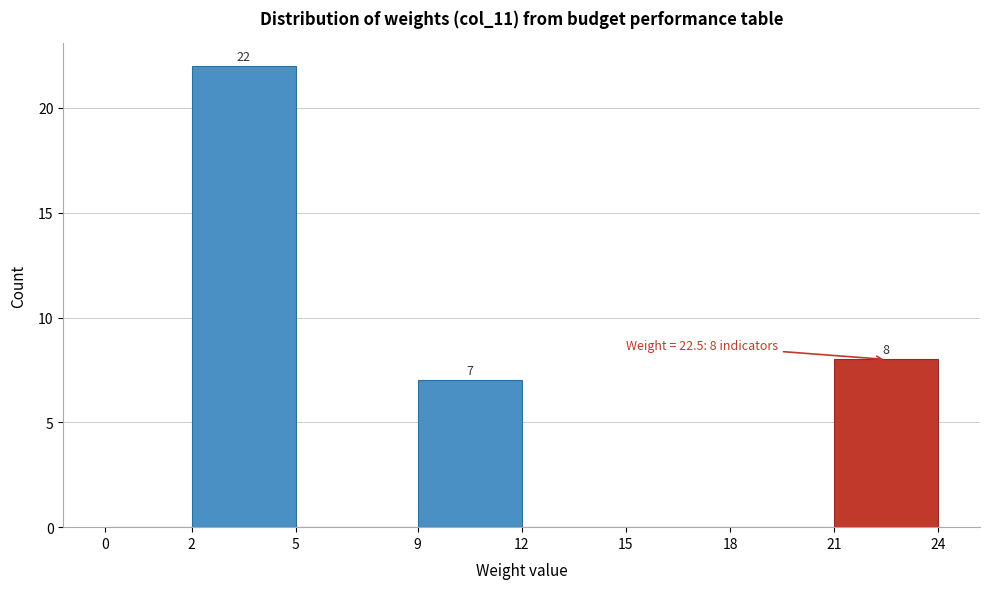

Reading right to left, transcribe all the data shown in this chart.

21=8	18=0	15=0	12=0	9=7	5=0	2=22	0=0